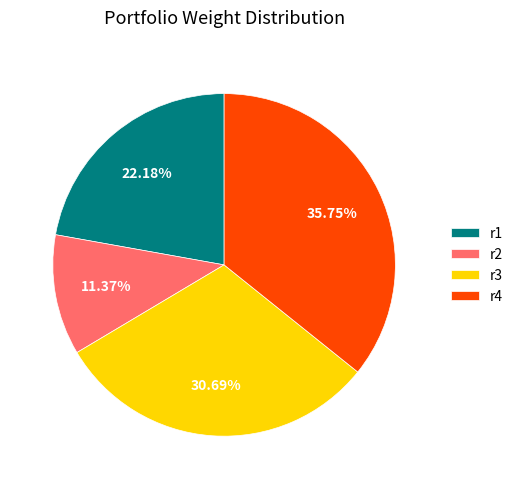

To the nearest percent, what percentage of the pie is r1?

22%